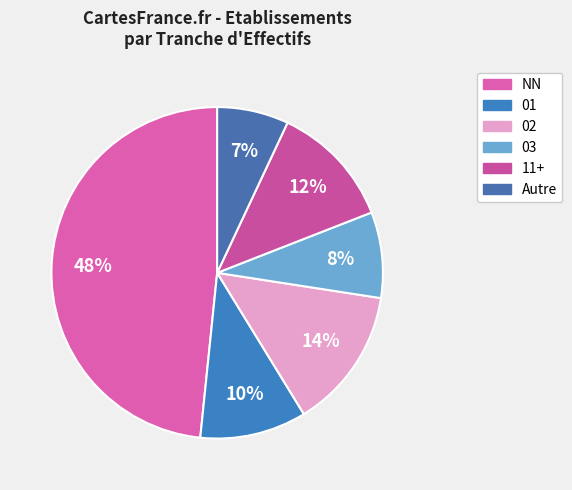

How many segments does this pie chart have?

6